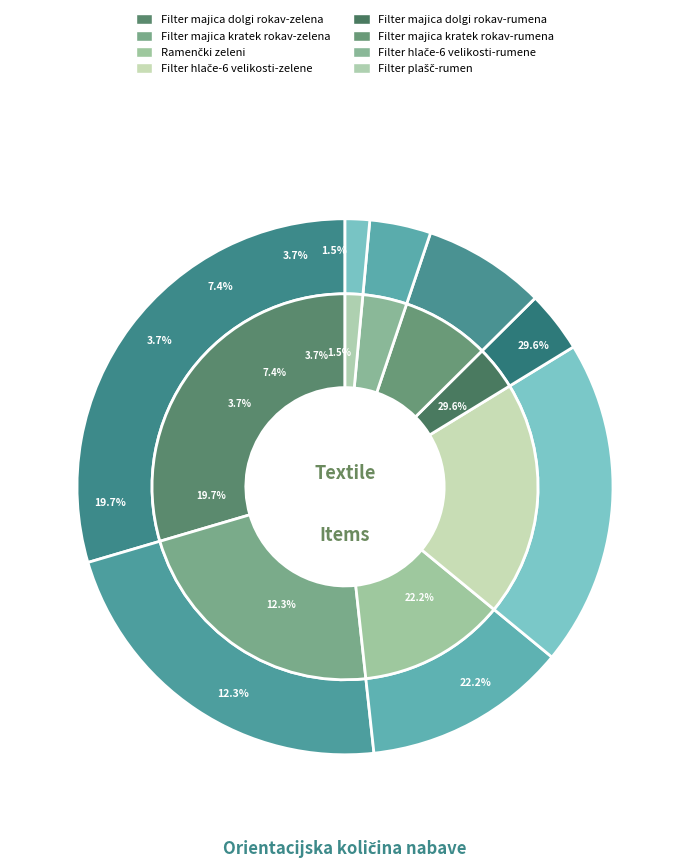

Count the number of slices in the pie.

8